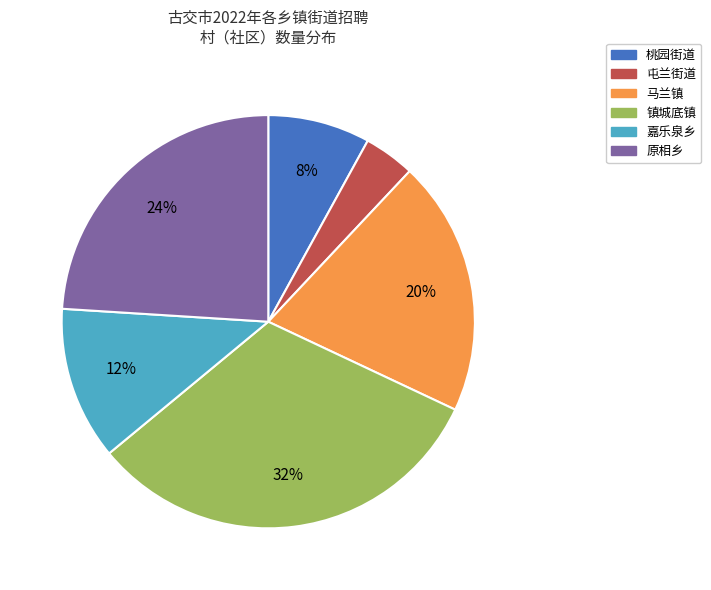

Combined, do 原相乡 and 镇城底镇 account for over 50%?

Yes